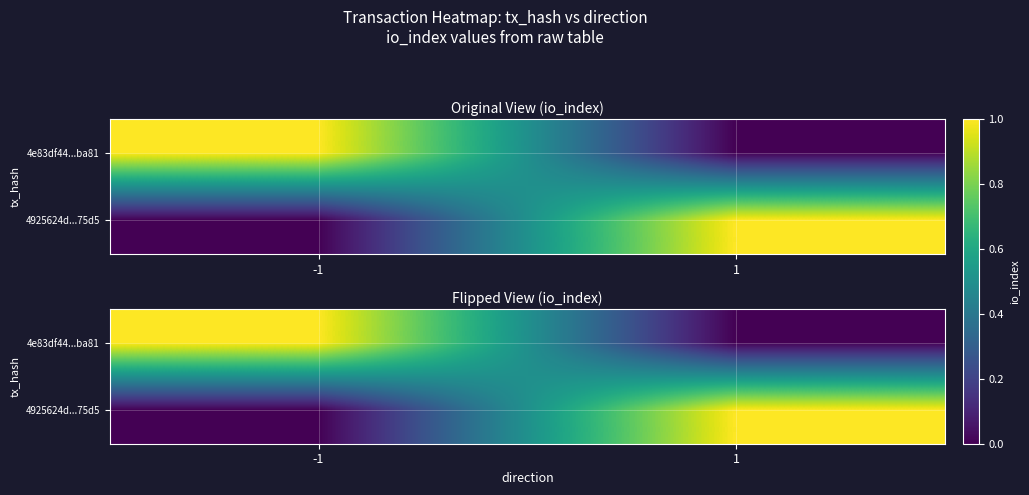

At how many categories does at least one series exceed 0?

2